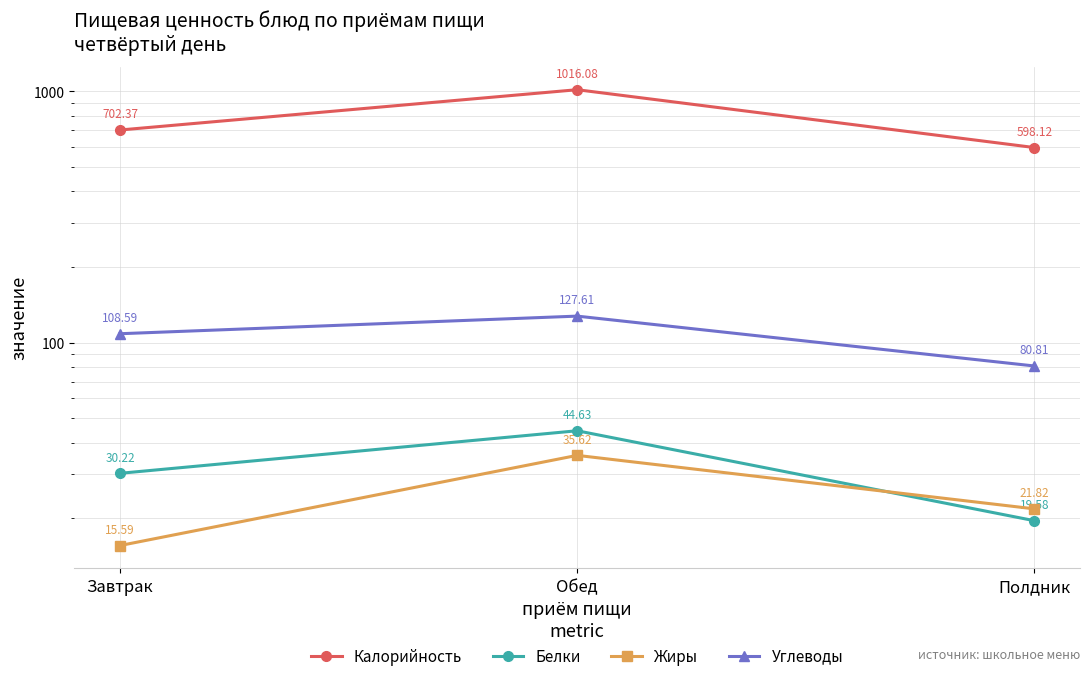

What is the sum of all Жиры values?

73.0